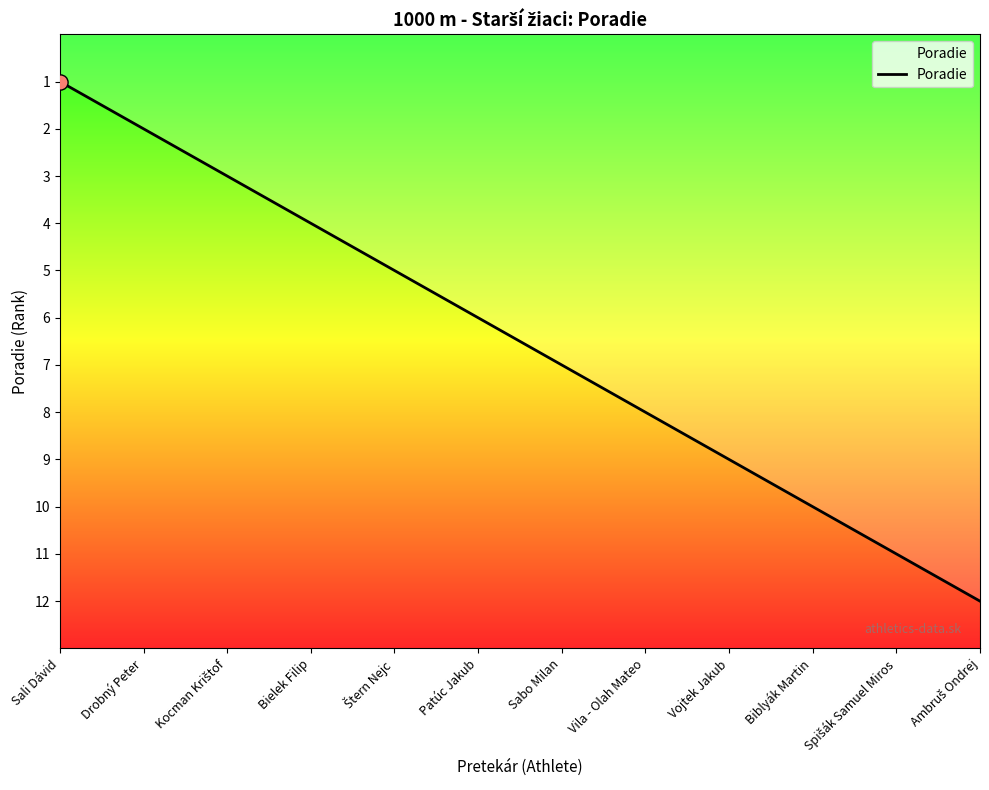

Which has a higher value, Kocman Krištof or Vila - Olah Mateo?

Vila - Olah Mateo